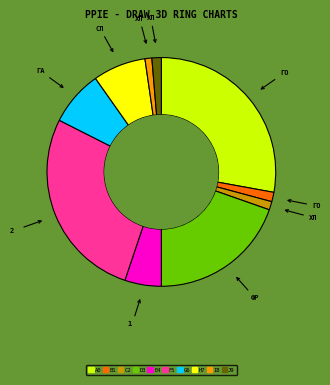

Does any single category account for the majority?

No